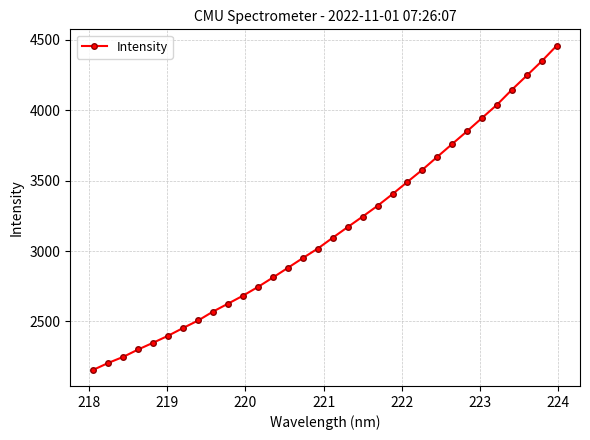

What is the minimum value shown in the chart?

2156.6